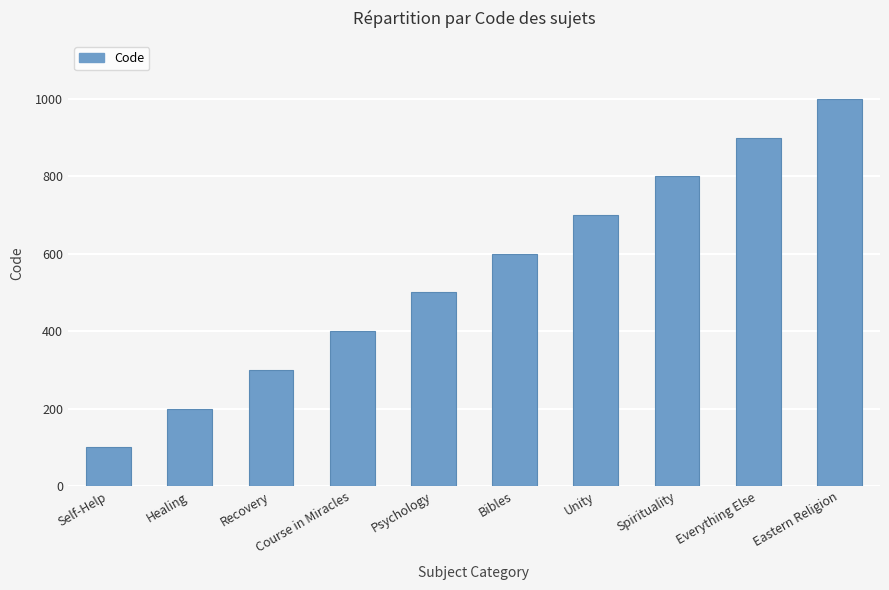

Rank the categories by value from lowest to highest.

Self-Help, Healing, Recovery, Course in Miracles, Psychology, Bibles, Unity, Spirituality, Everything Else, Eastern Religion